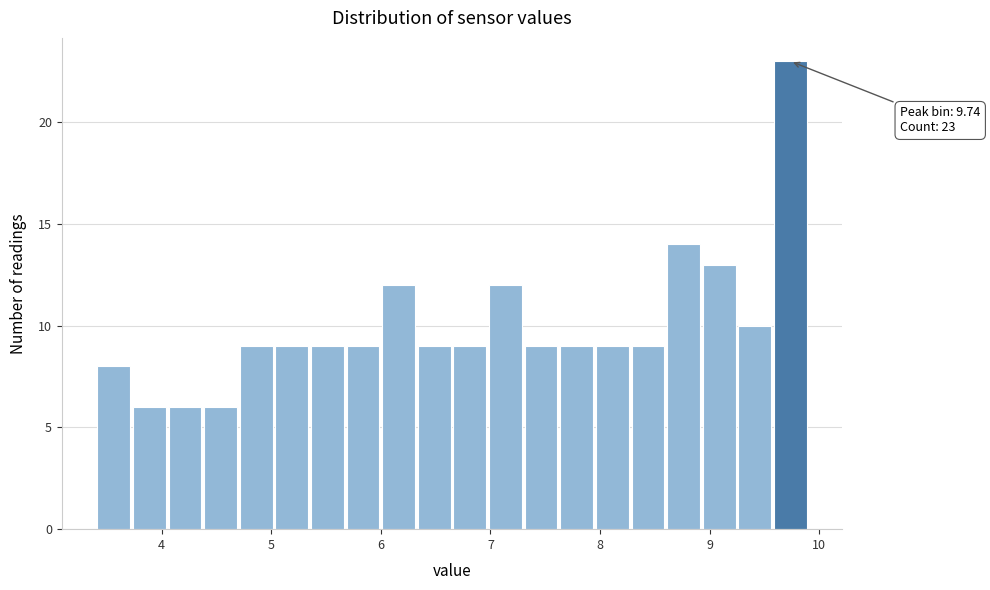

Around what value on the x-axis is the tallest bar? Give the approximate position of its centre, as read against the axis.

9.7